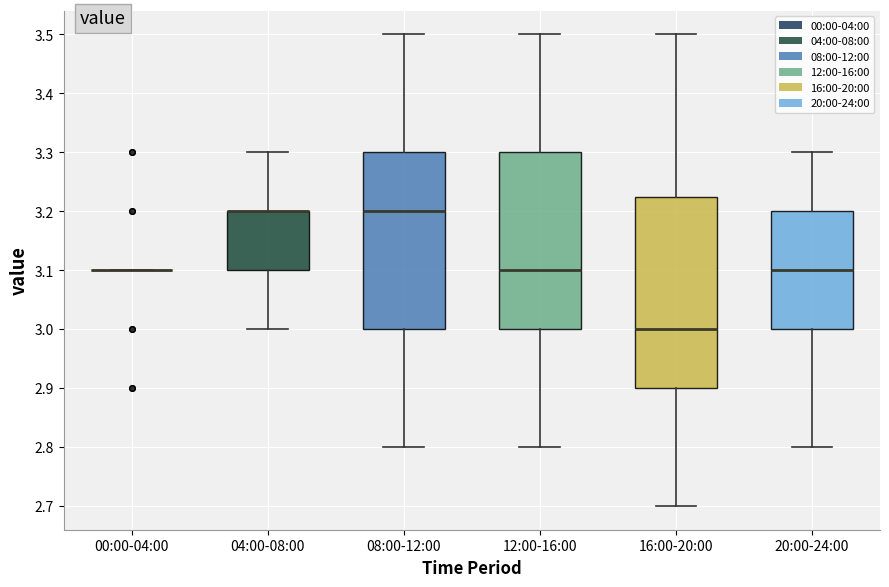

Where does the lower whisker of the box for 20:00-24:00 end on the y-axis? The values are not printed on the chart, so give them approximately, as read against the axis.

2.80